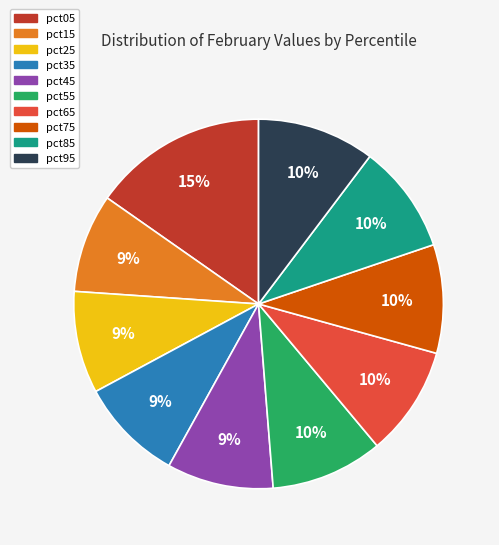

To the nearest percent, what percentage of the pie is pct35?

9%